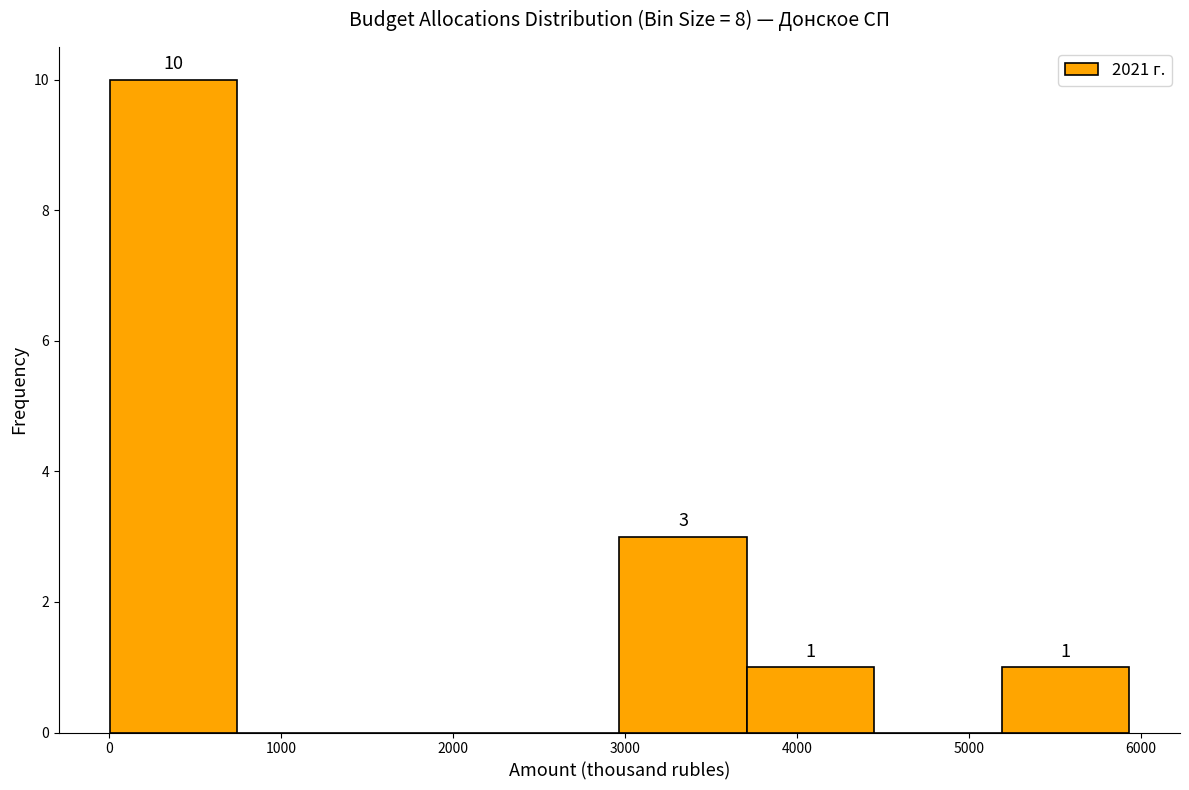

Over which range of the x-axis is the bar tallest?

0 to 700